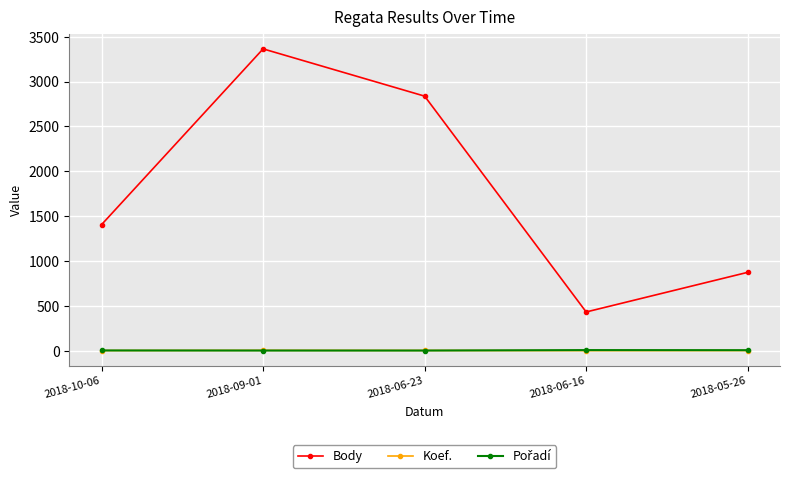

The value of Body at 2018-10-06 is 2479. True or false?

False